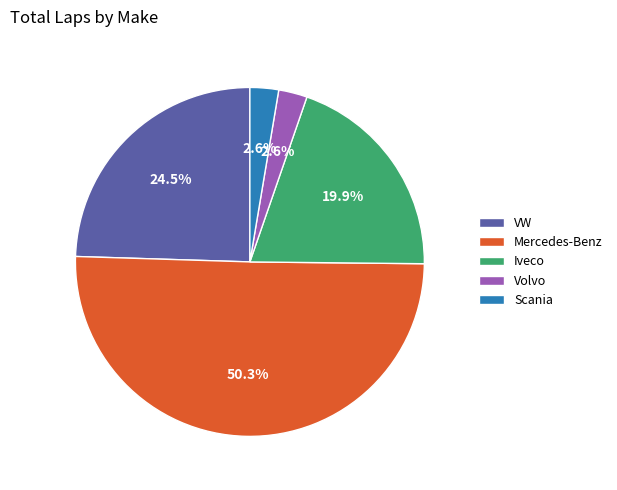

Is it true that VW is 12% of the pie?

False